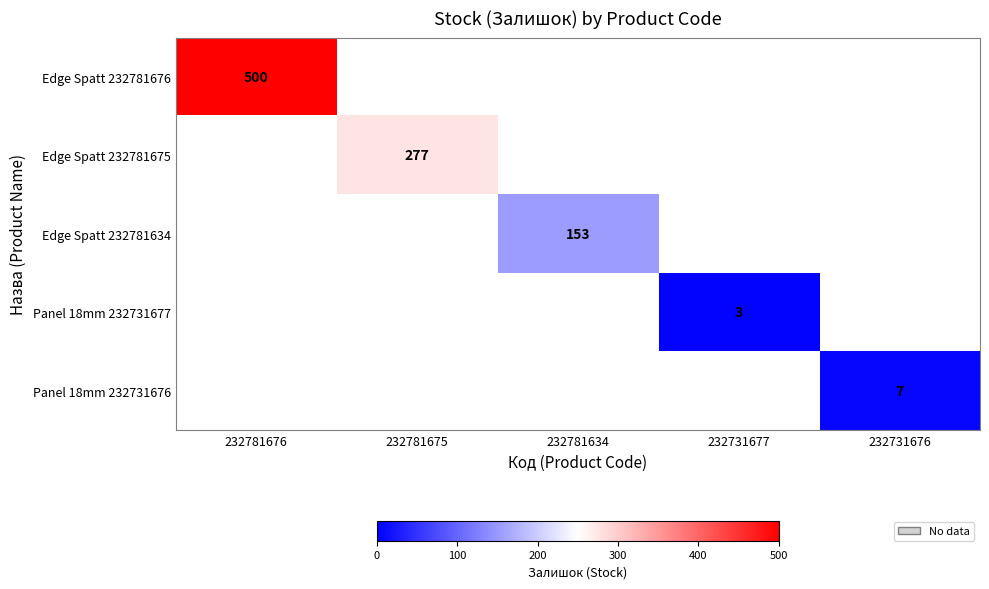

The Edge Spatt 232781675 series shows 277 at 232781675. True or false?

True